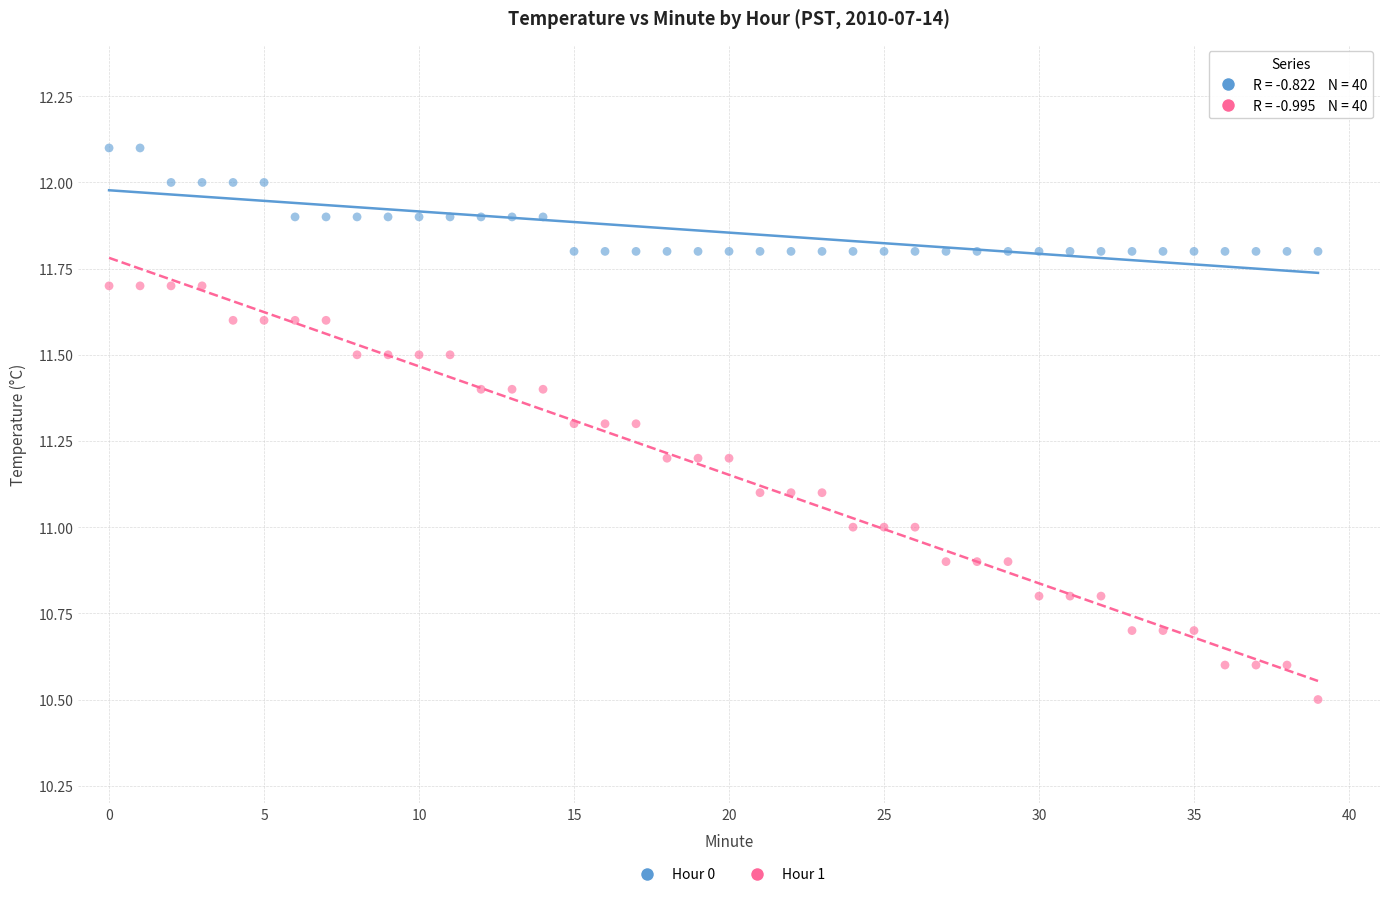

Which series contains the highest Y value?

Hour 0